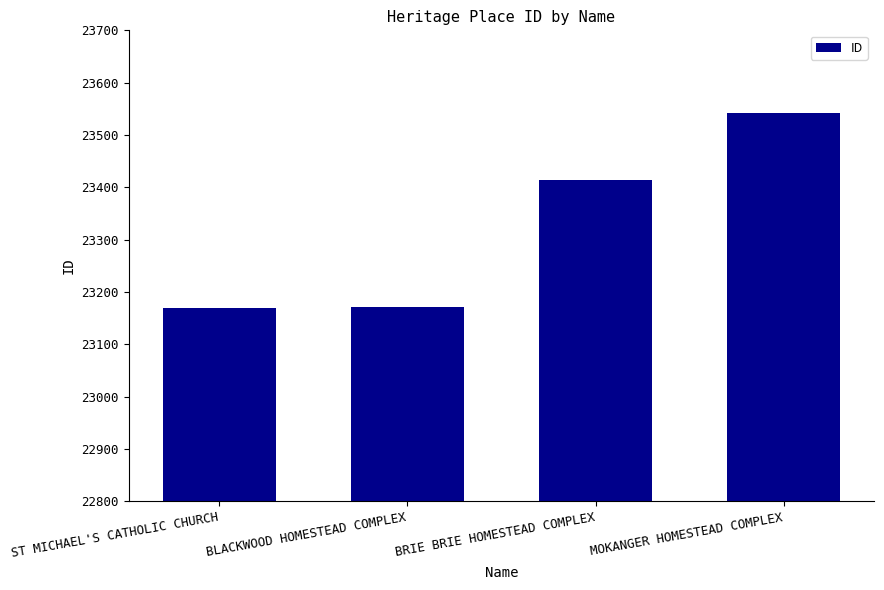

Read the value at MOKANGER HOMESTEAD COMPLEX.

23543